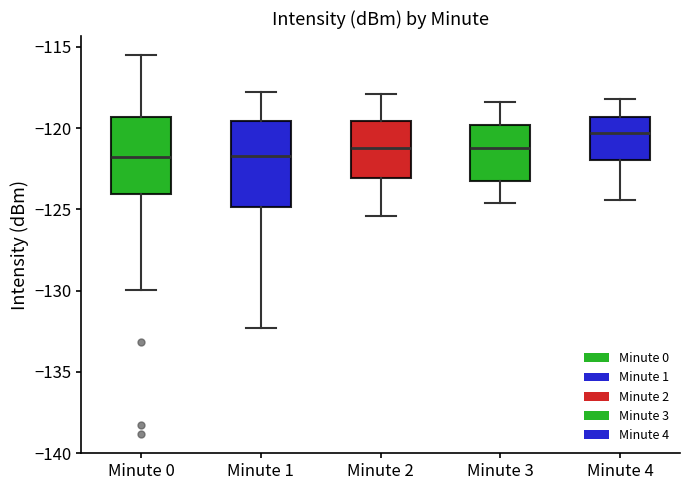

Reading left to right, transcribe this box plot: for each box, give where its median line is, the range the box spans, and where its two whiskers end, as read against the y-axis. The values are not printed on the chart, so give them approximately, as read against the axis.

Minute 0: median -122.0, box -124.0 to -119.5, whiskers -130.0 to -115.5
Minute 1: median -121.5, box -125.0 to -119.5, whiskers -132.5 to -118.0
Minute 2: median -121.0, box -123.0 to -119.5, whiskers -125.5 to -118.0
Minute 3: median -121.0, box -123.0 to -120.0, whiskers -124.5 to -118.5
Minute 4: median -120.5, box -122.0 to -119.5, whiskers -124.5 to -118.0